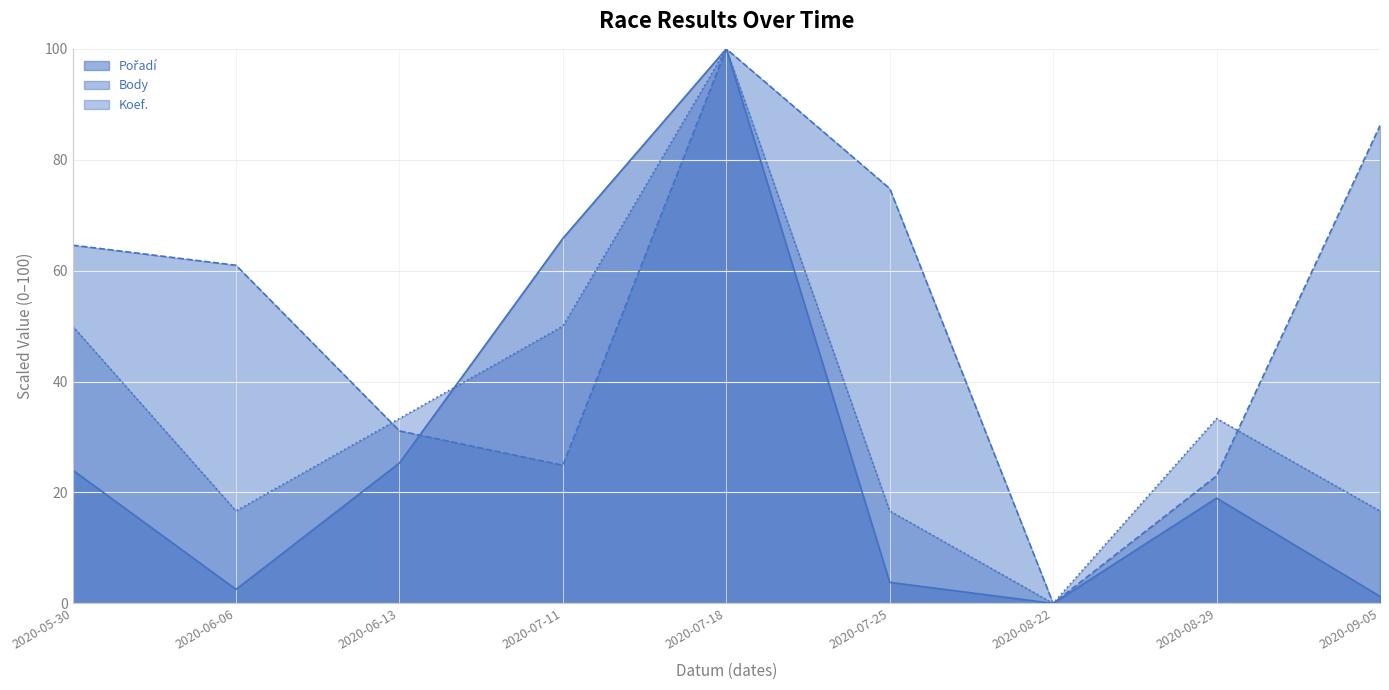

Which label corresponds to the smallest value in the chart?

2020-08-22